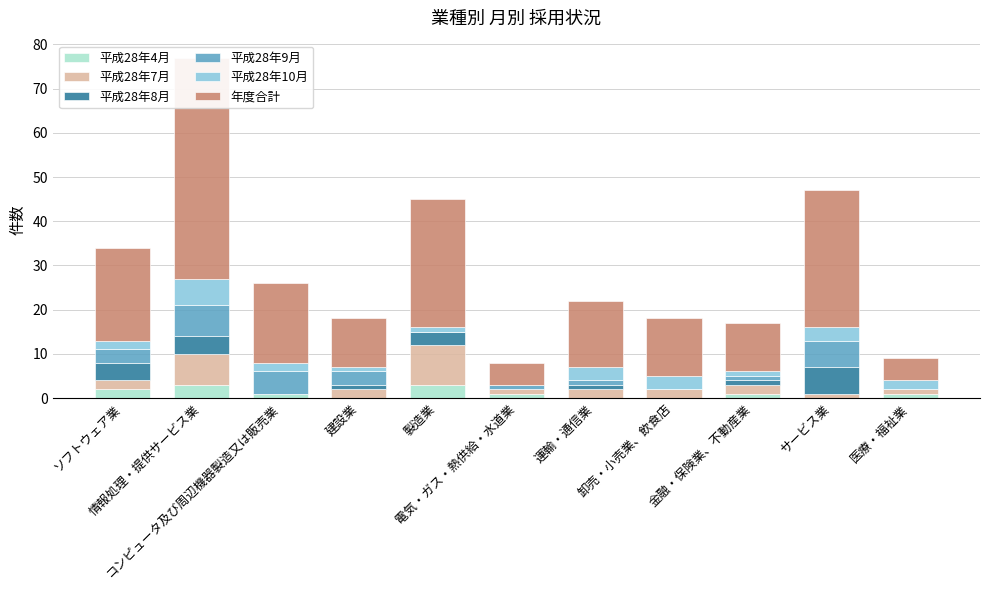

How many bars are there in total?

66